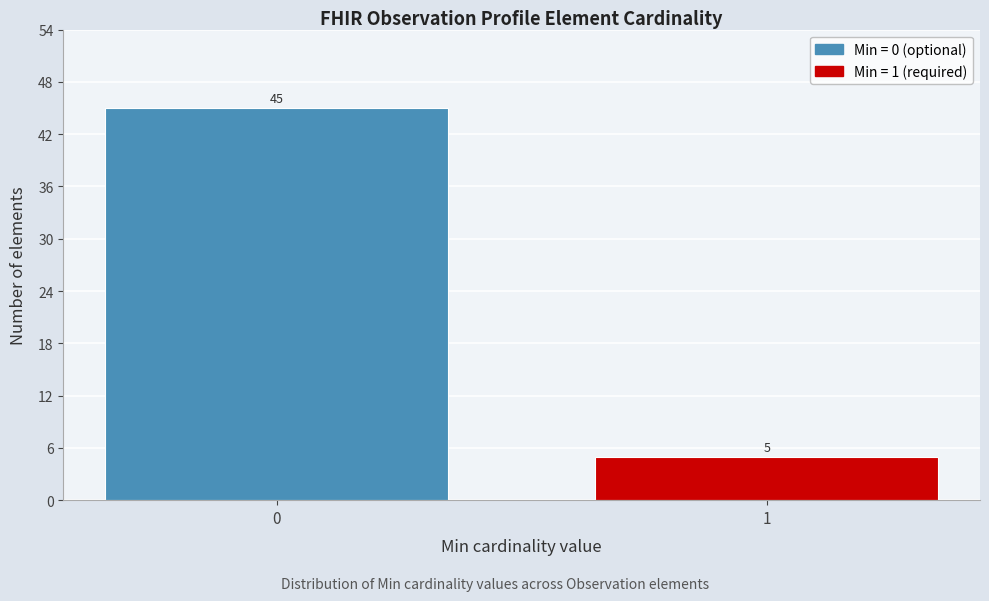

Reading right to left, transcribe all the data shown in this chart.

5	45